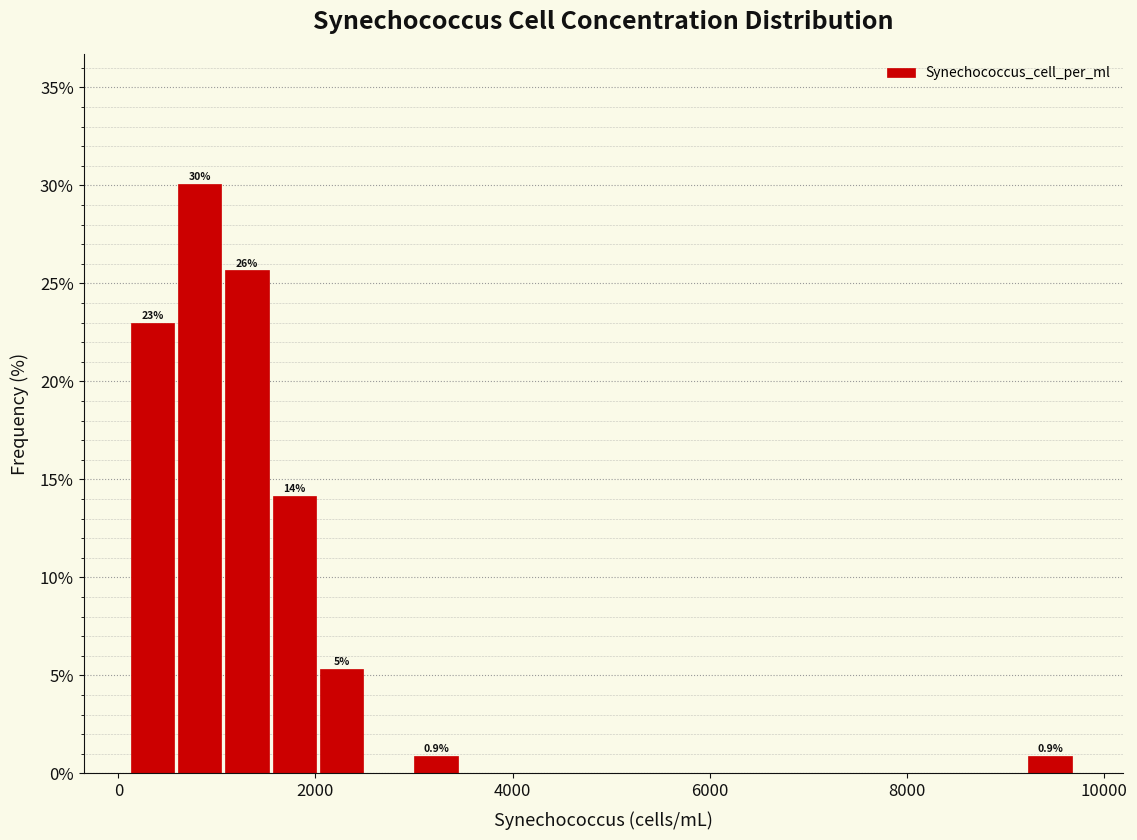

Around what value on the x-axis is the tallest bar? Give the approximate position of its centre, as read against the axis.

800